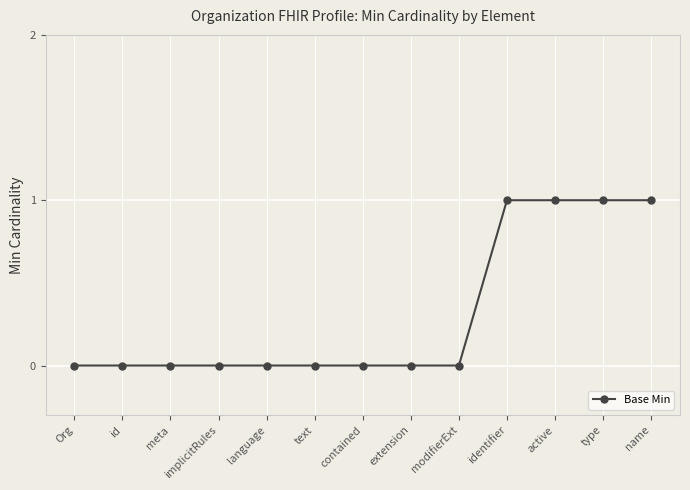

How many values are between 0 and 1?

13